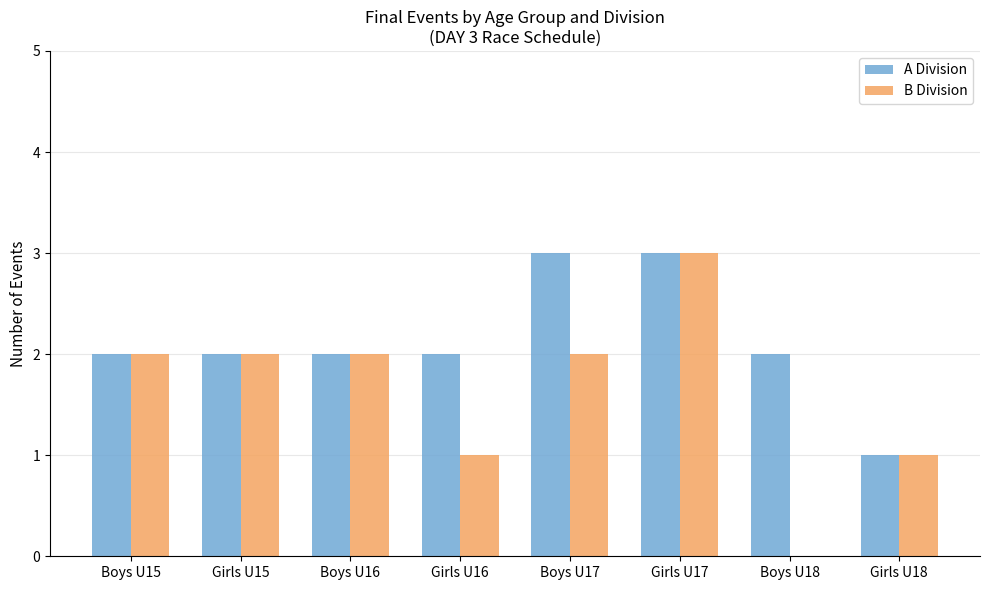

How many data points does each series have?

8